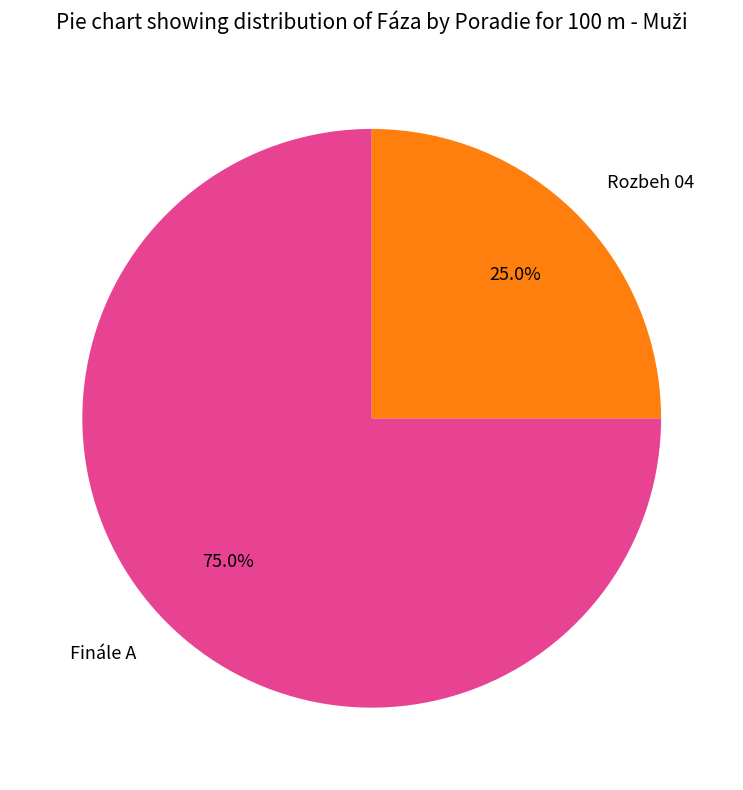

Does Finále A represent more than half of the total?

Yes